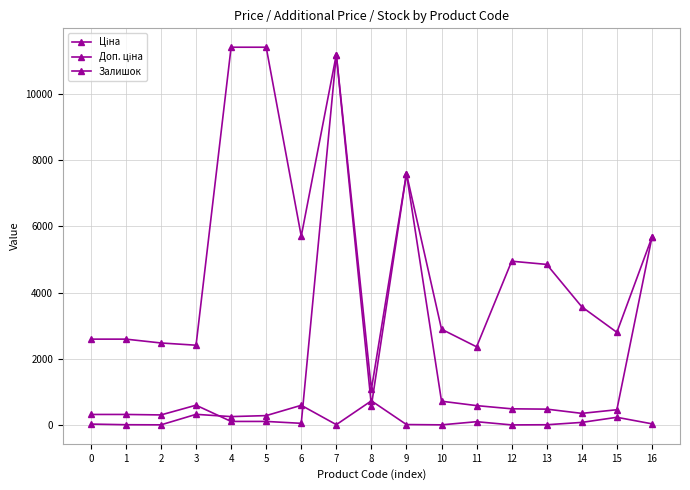

How many lines are shown in the chart?

3